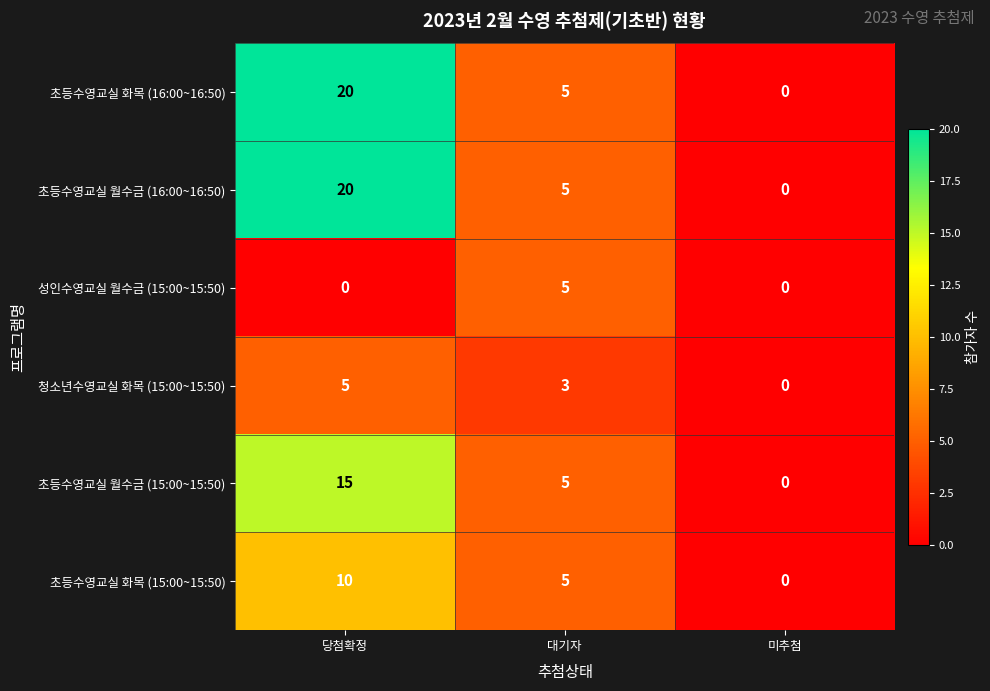

What is the total value across all series at 당첨확정?

70